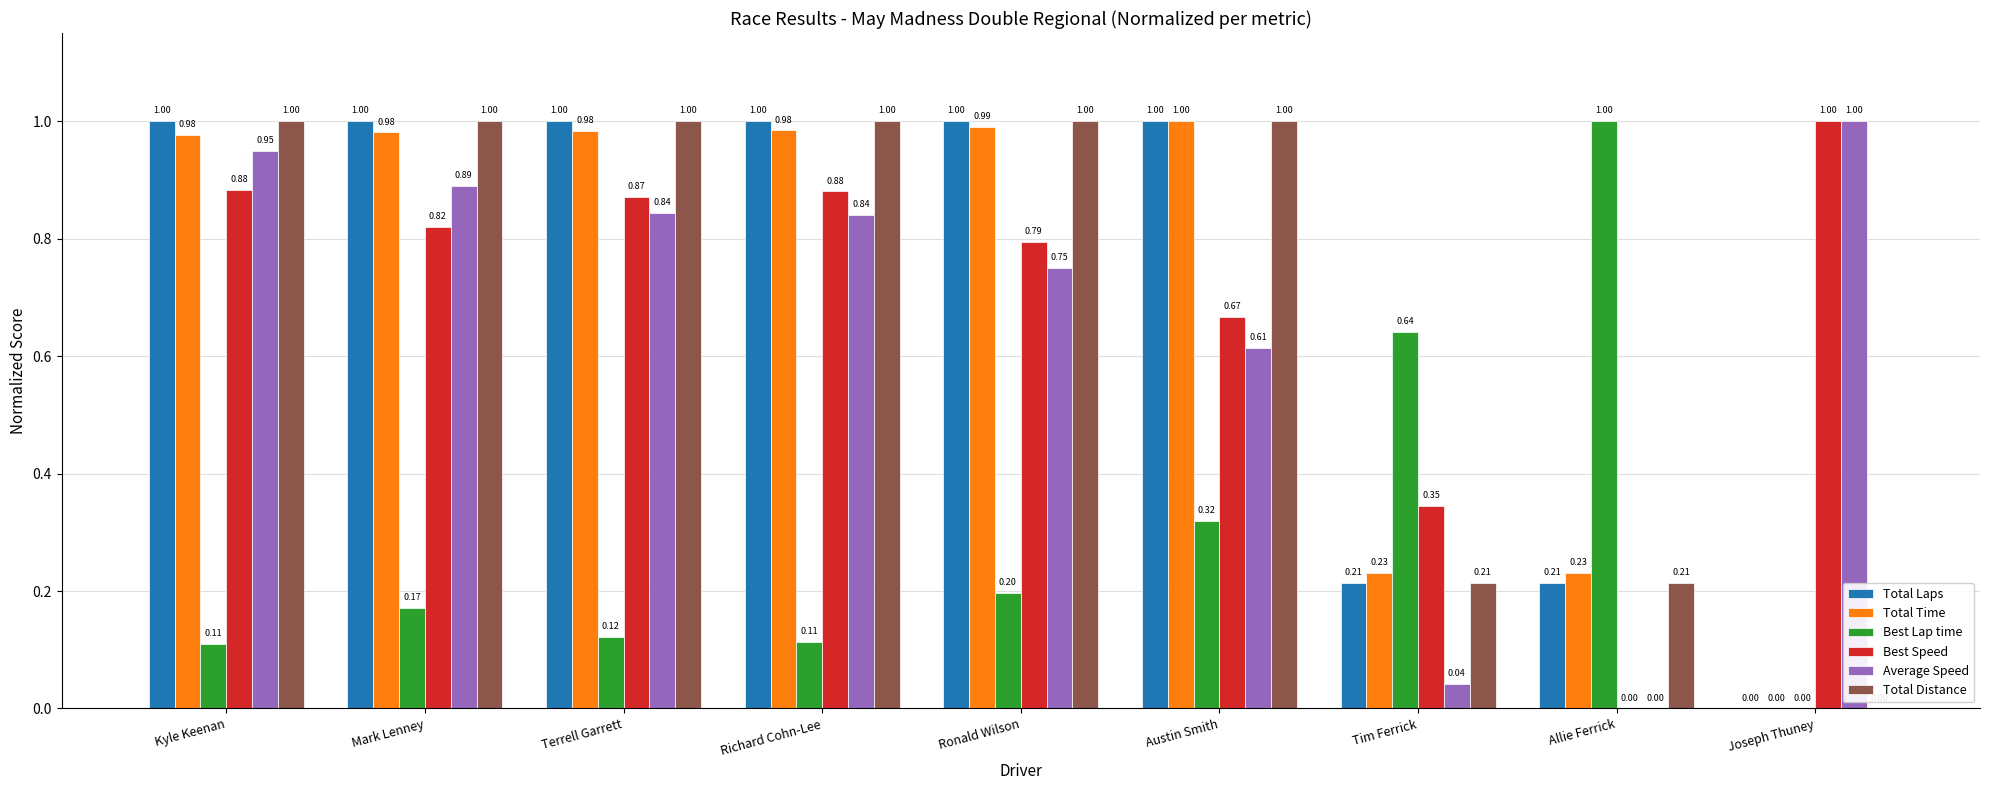

Between Tim Ferrick and Allie Ferrick, which series saw the biggest shift?

Best Lap time